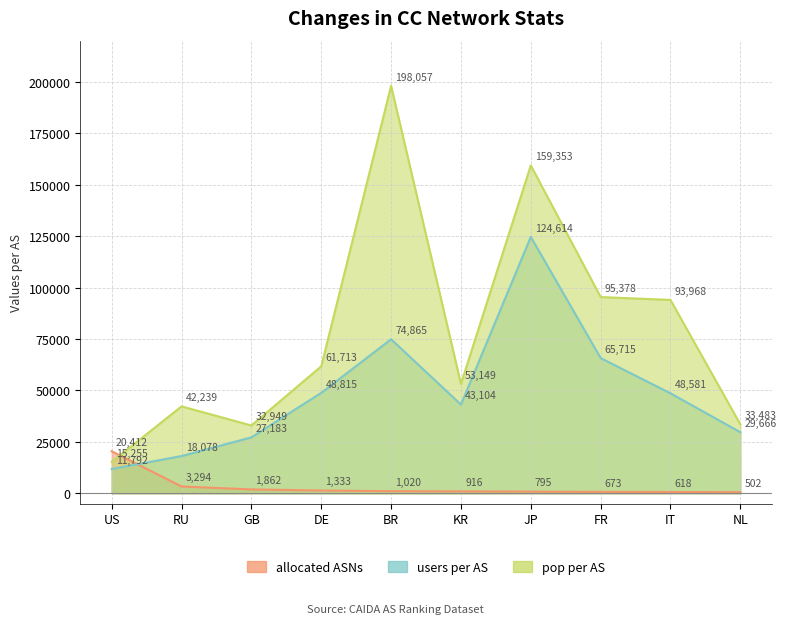

Reading left to right, what are all the values shown in this chart?

allocated ASNs: 20412	3294	1862	1333	1020	916	795	673	618	502
users per AS: 11792	18078	27183	48815	74865	43104	124614	65715	48581	29666
pop per AS: 15255	42239	32949	61713	198057	53149	159353	95378	93968	33483